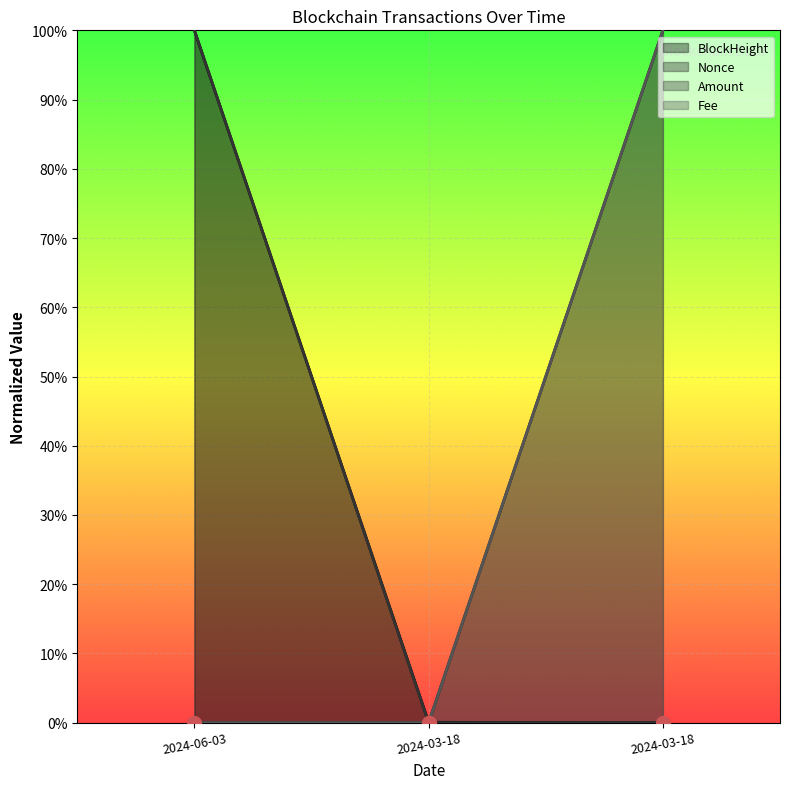

Which series has the widest spread of values?

BlockHeight